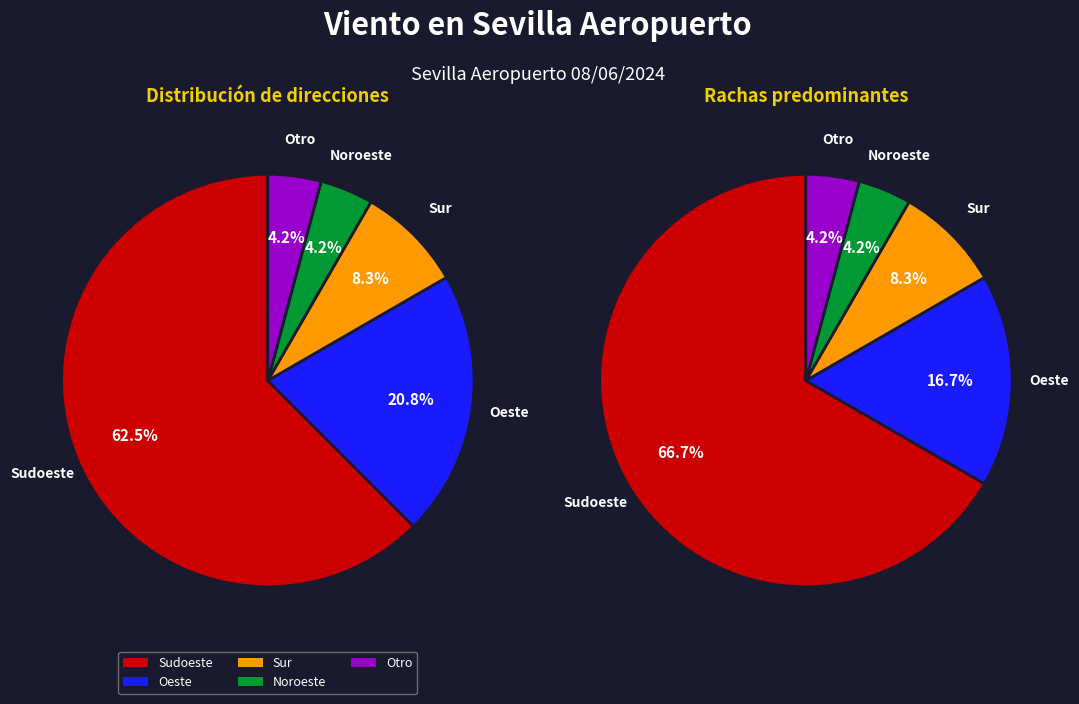

What is the change in value from Sur to Noroeste?

-1